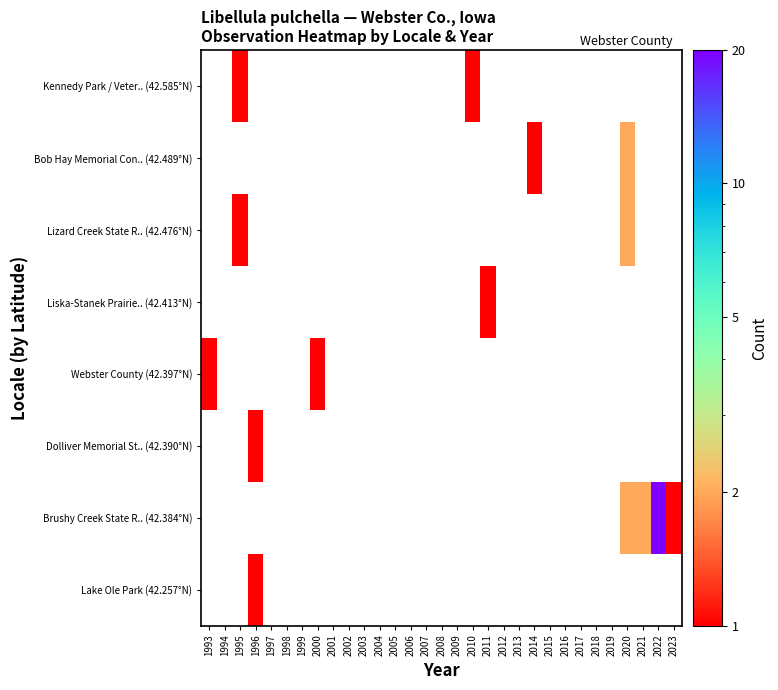

Count the number of data series in this chart.

8